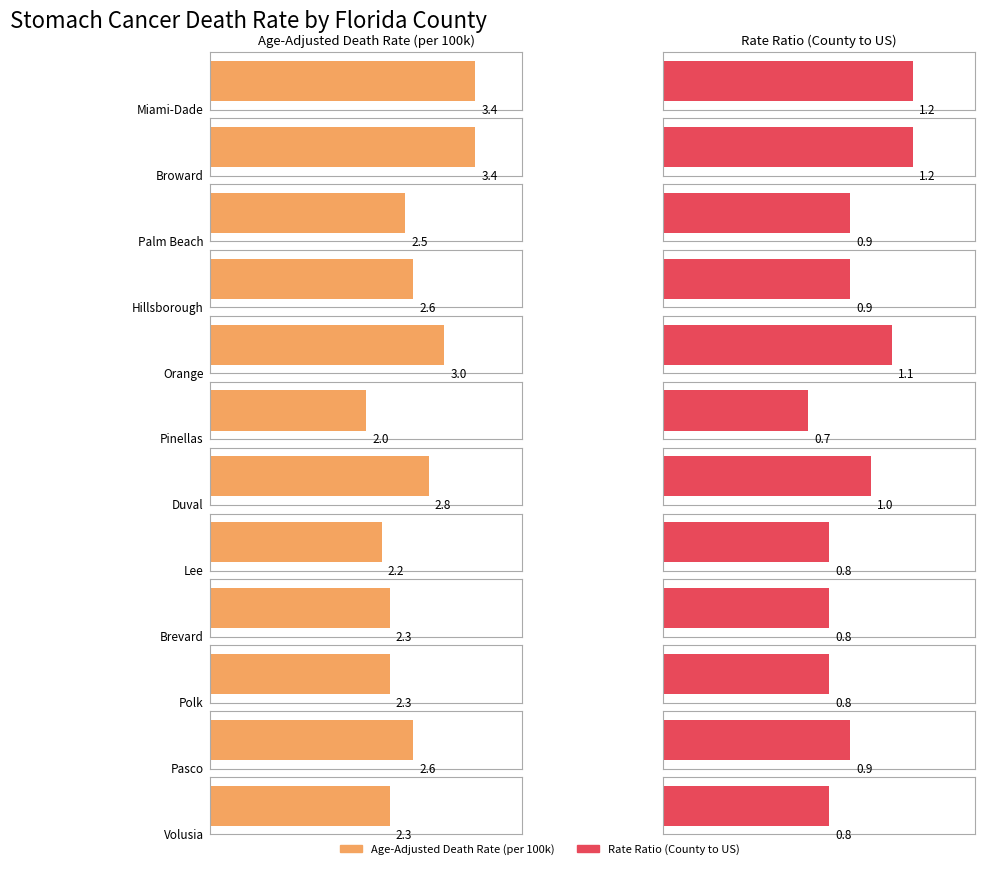

Reading right to left, transcribe all the data shown in this chart.

Age-Adjusted Death Rate: Volusia=2.3	Pasco=2.6	Polk=2.3	Brevard=2.3	Lee=2.2	Duval=2.8	Pinellas=2.0	Orange=3.0	Hillsborough=2.6	Palm Beach=2.5	Broward=3.4	Miami-Dade=3.4
Rate Ratio: Volusia=0.8	Pasco=0.9	Polk=0.8	Brevard=0.8	Lee=0.8	Duval=1.0	Pinellas=0.7	Orange=1.1	Hillsborough=0.9	Palm Beach=0.9	Broward=1.2	Miami-Dade=1.2